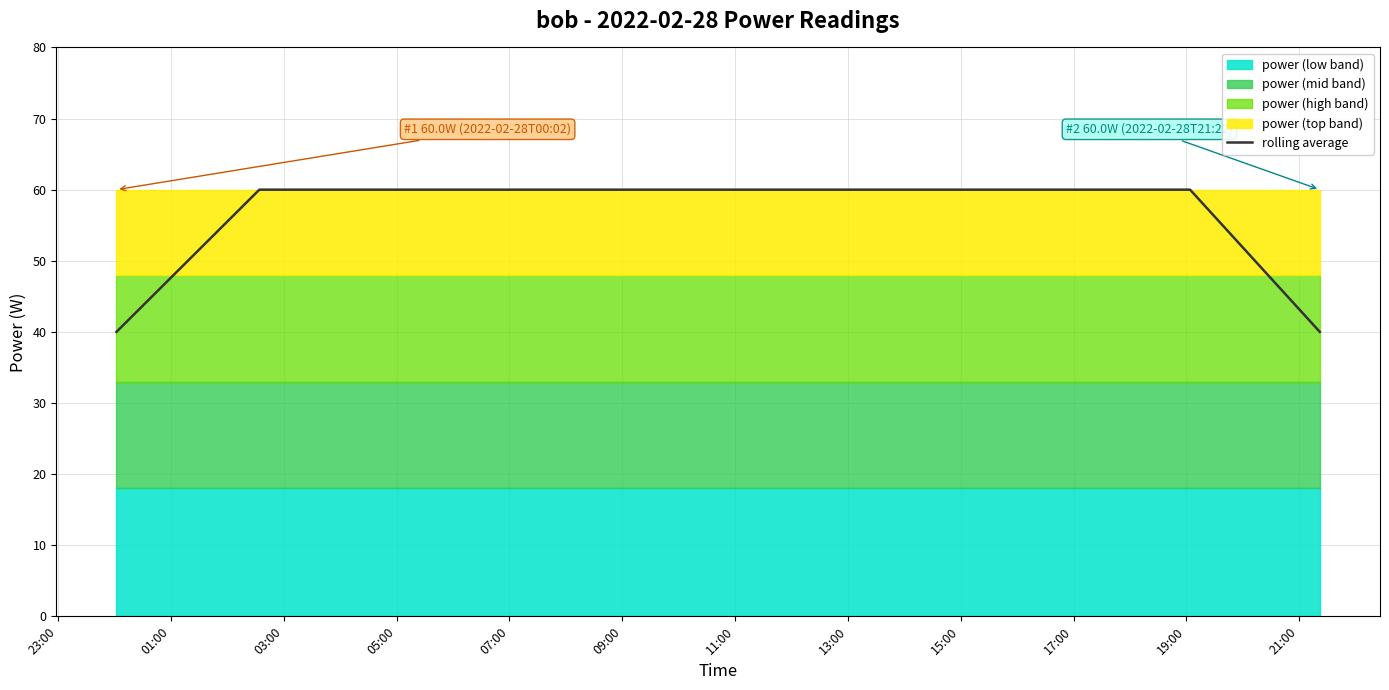

True or false: the data has more than 0 interior local peaks.

False